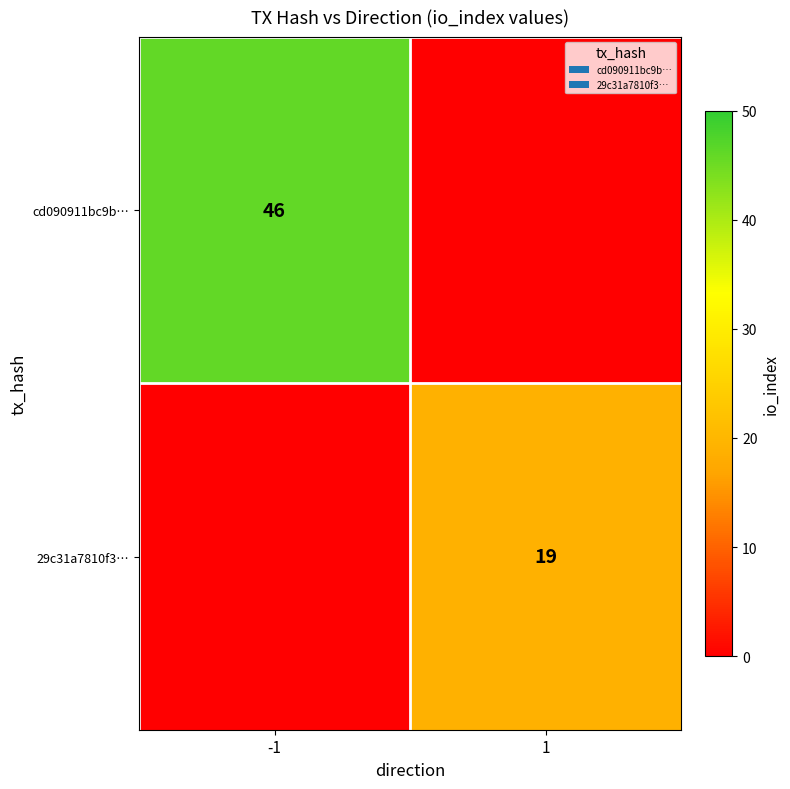

The value of cd090911bc9b… at -1 is 46. True or false?

True